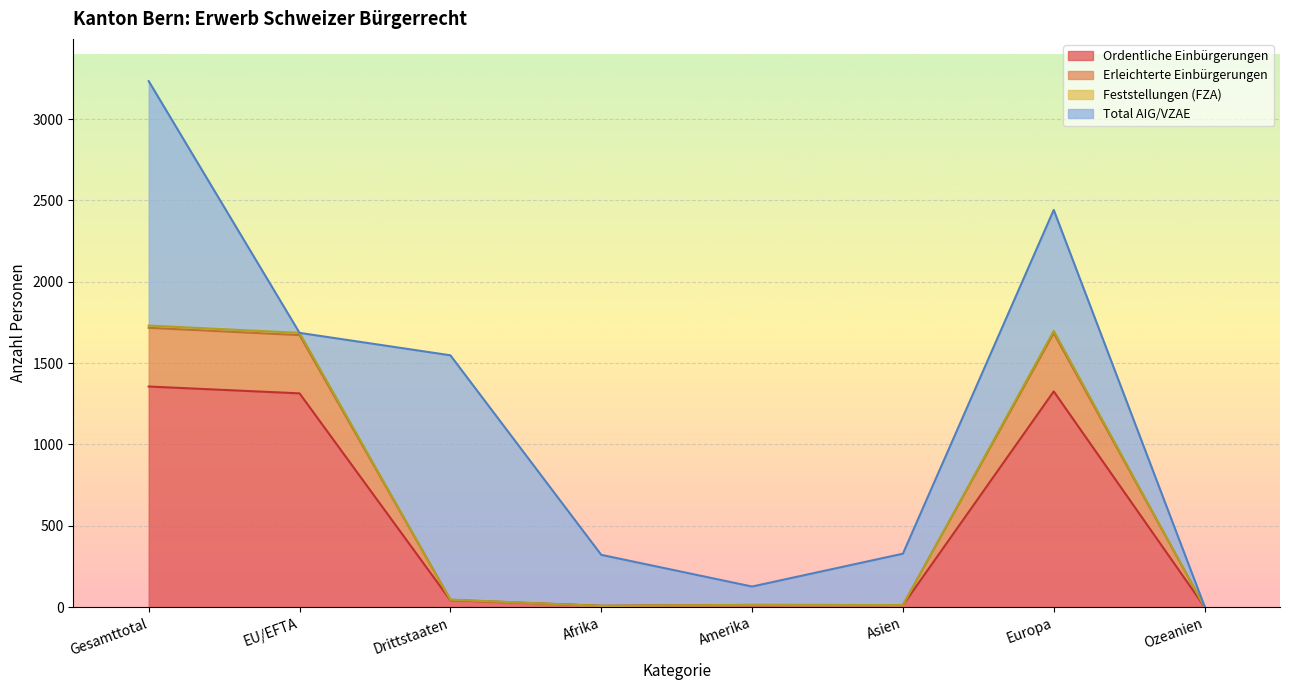

What is the difference between the Total Erwerb values at Asien and Drittstaaten?

1220